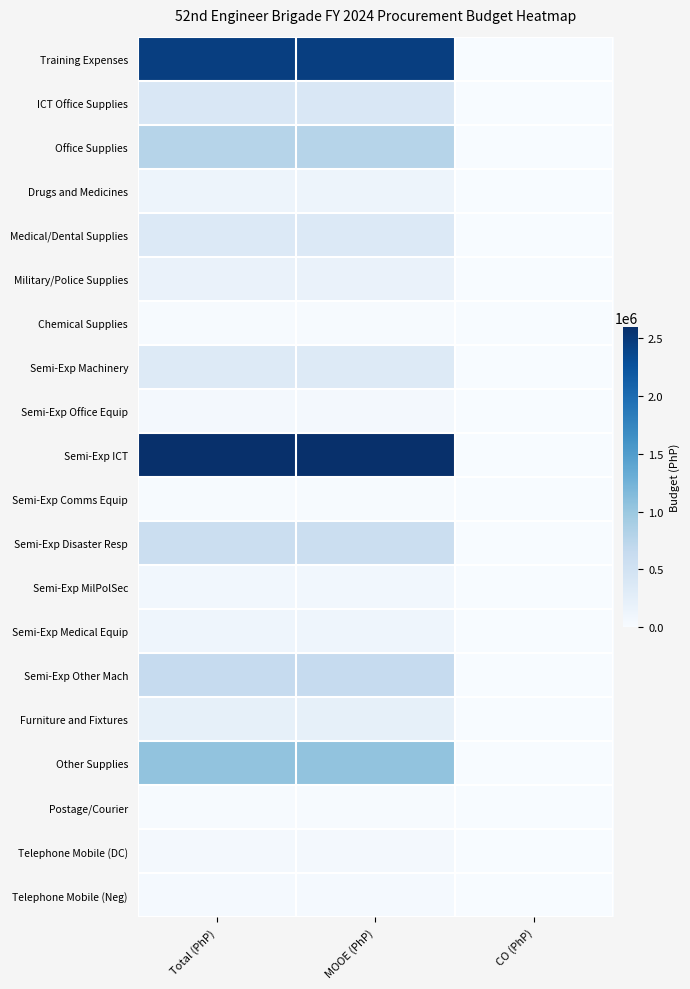

How many categories are shown in the chart?

3